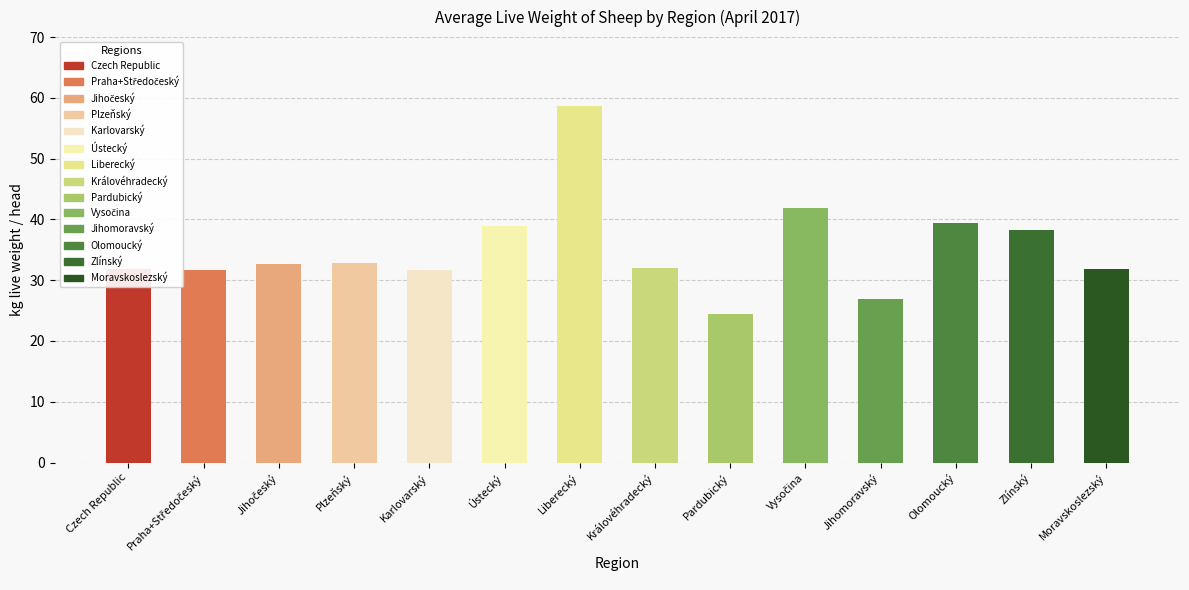

List the labels in order of value, largest first.

Liberecký, Vysočina, Olomoucký, Ústecký, Zlínský, Plzeňský, Jihočeský, Královéhradecký, Czech Republic, Moravskoslezský, Praha+Středočeský, Karlovarský, Jihomoravský, Pardubický